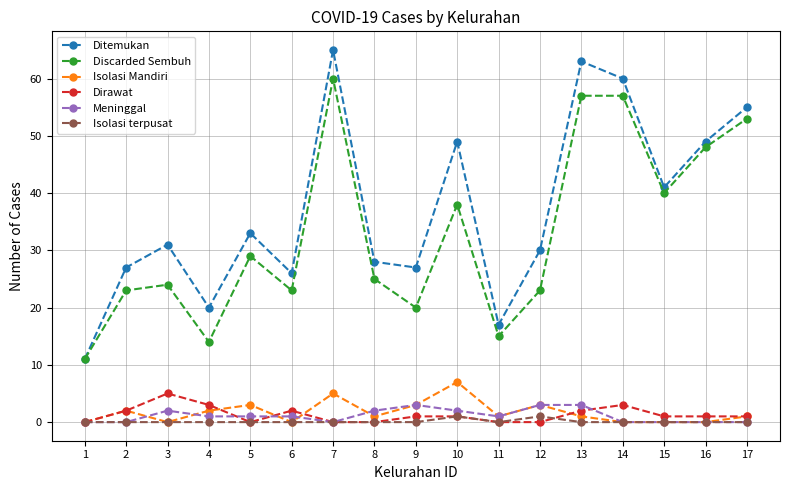

What is the difference between the maximum and minimum values in the Ditemukan series?

54